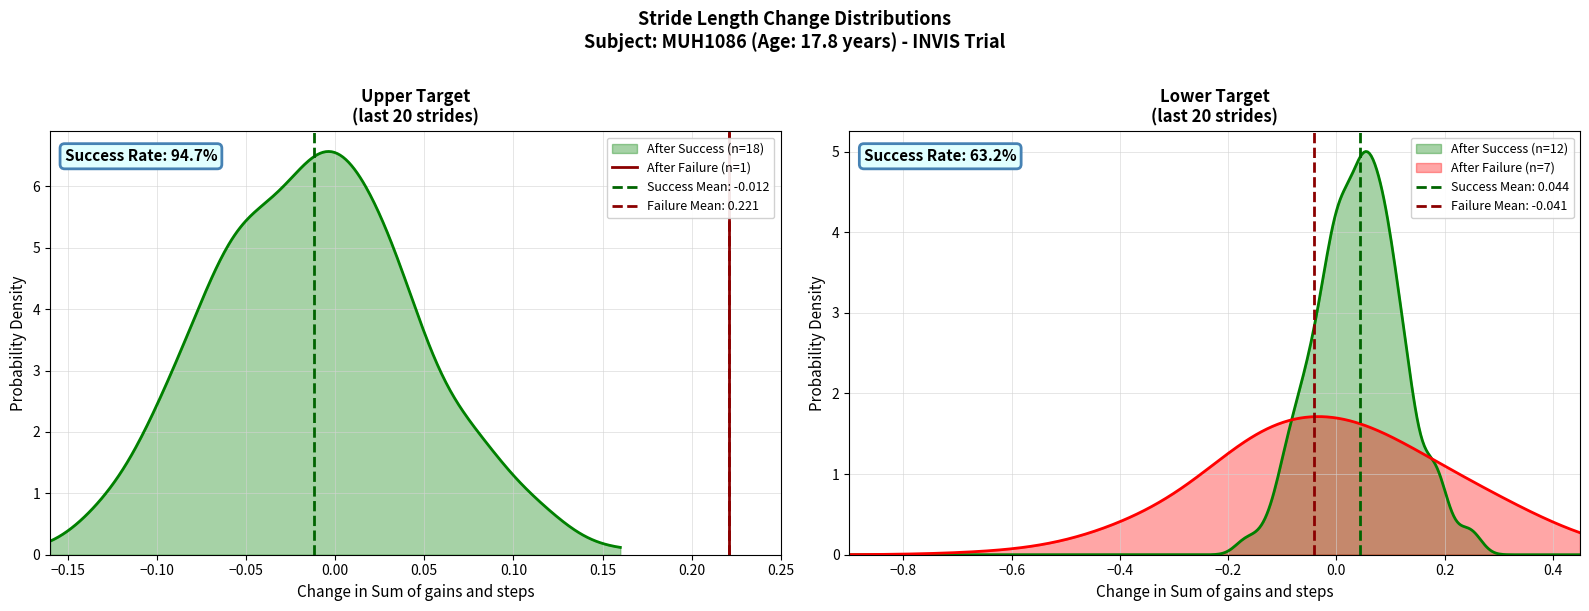

Does the chart display data point markers on the line(s)?

No